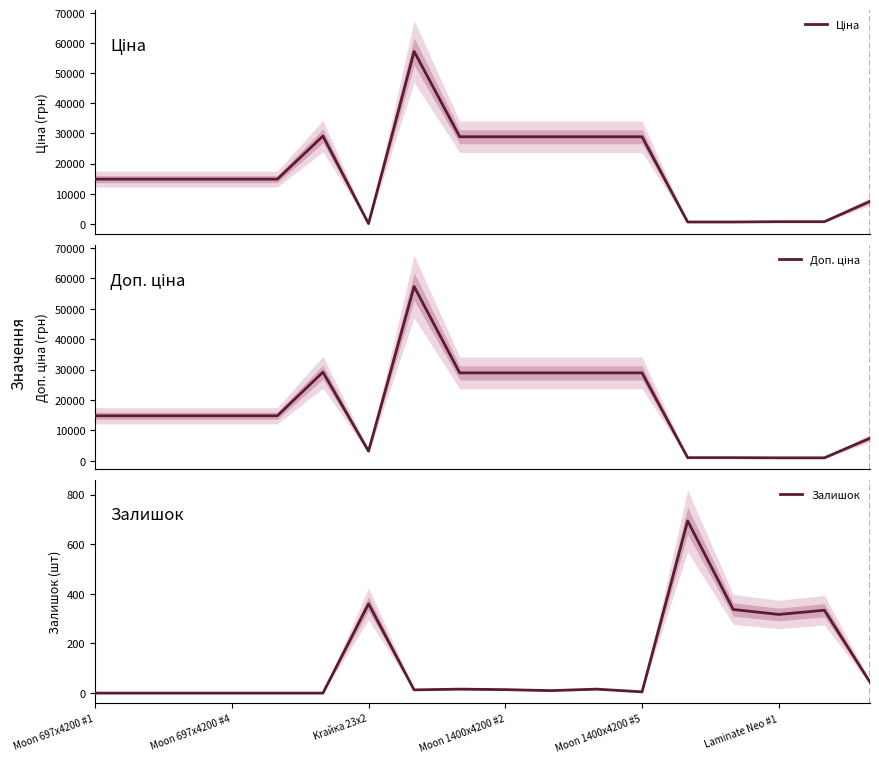

What is the sum of the Залишок values at Moon 1400x4200 #2 and 16?

334.0